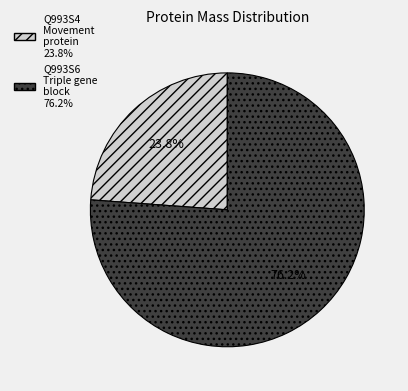

To the nearest percent, what portion does Q993S6 Triple gene block represent?

76%